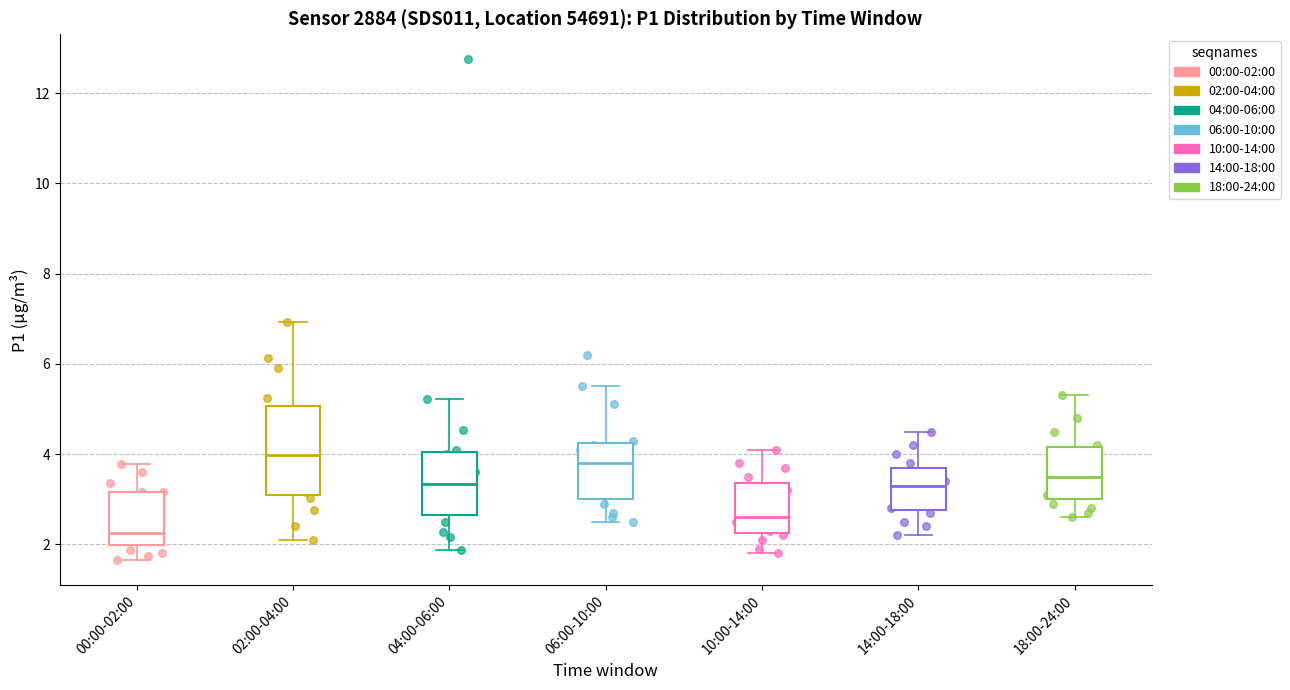

Which box is the tallest, from its lower edge to its upper edge?

02:00-04:00